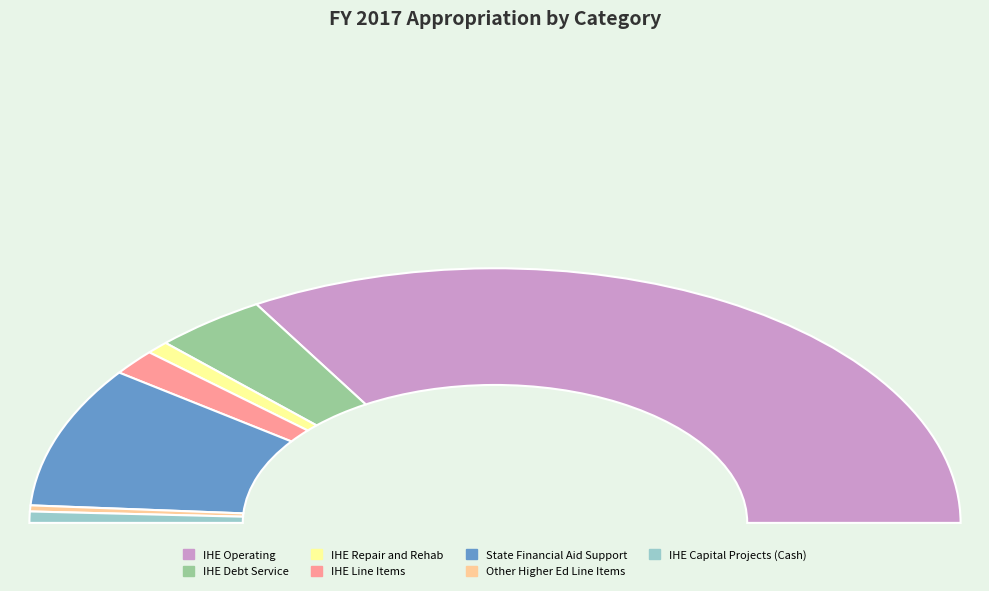

What is the largest slice in the pie chart?

IHE Operating